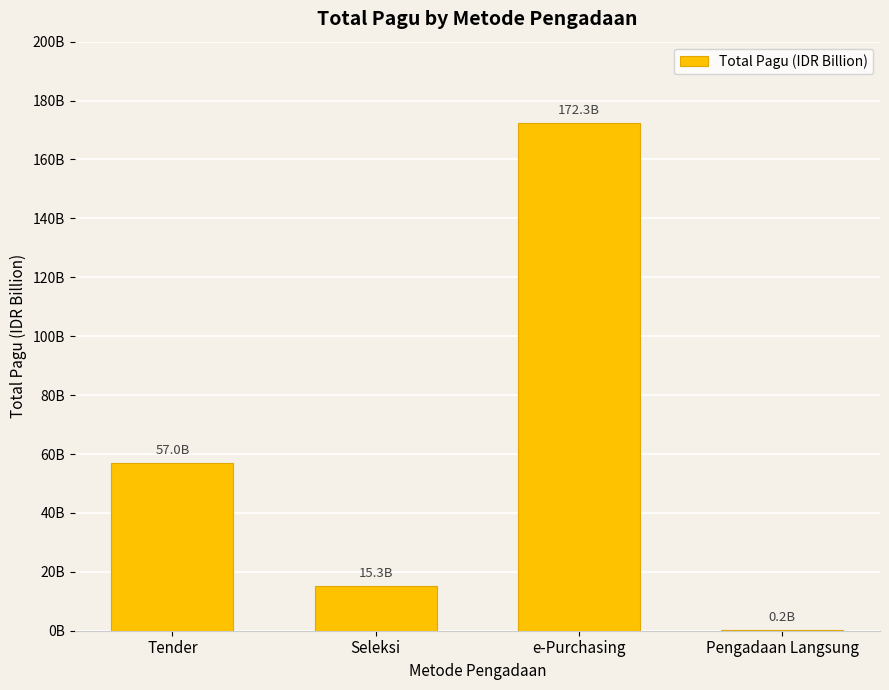

What is the difference between the maximum and minimum values?

172.1